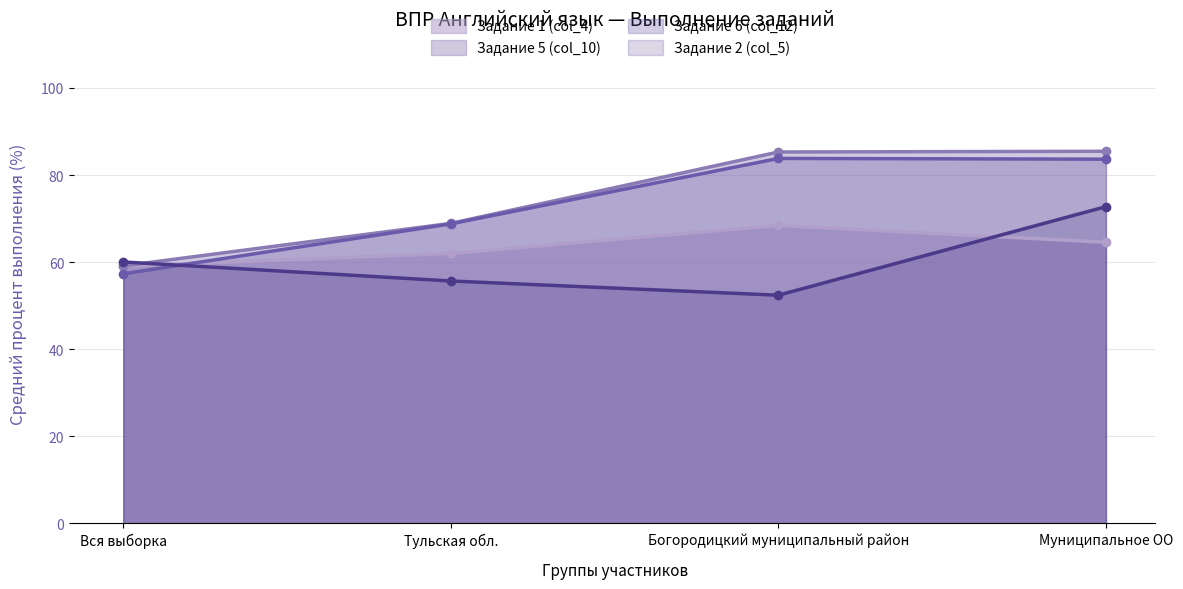

How many categories are shown in the chart?

4